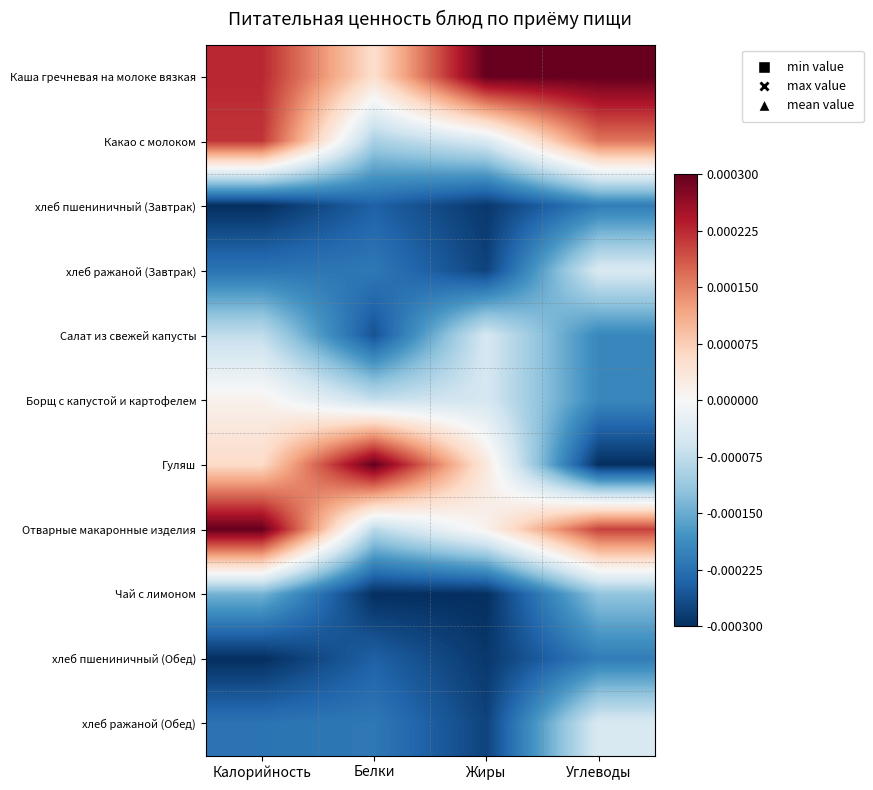

Count the number of categories in the chart.

4